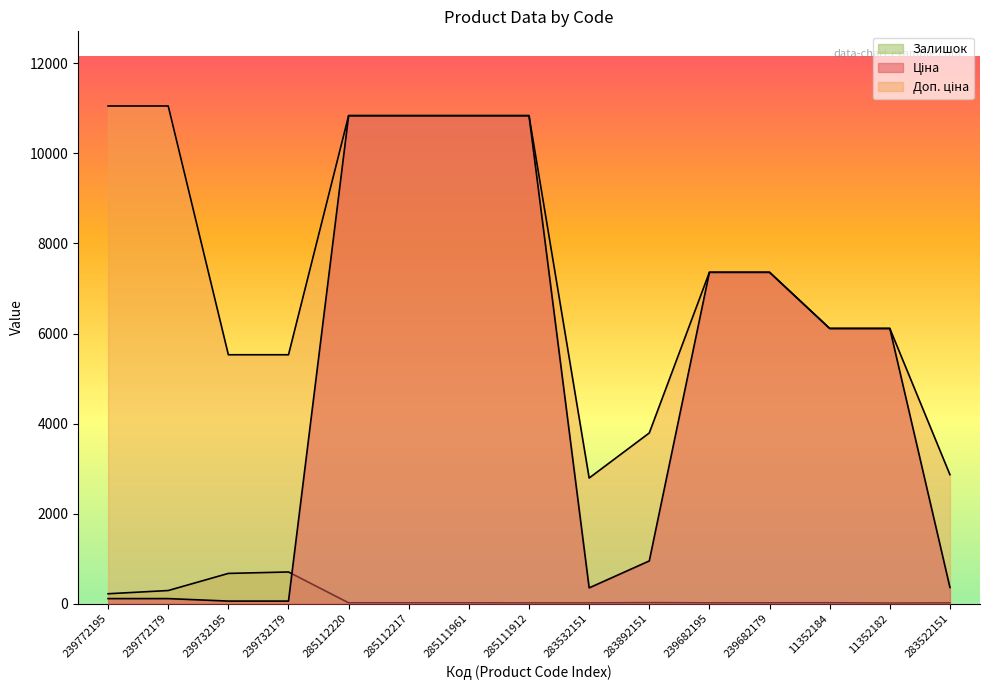

List the series in order of their overall mean, highest first.

Доп. ціна, Ціна, Залишок